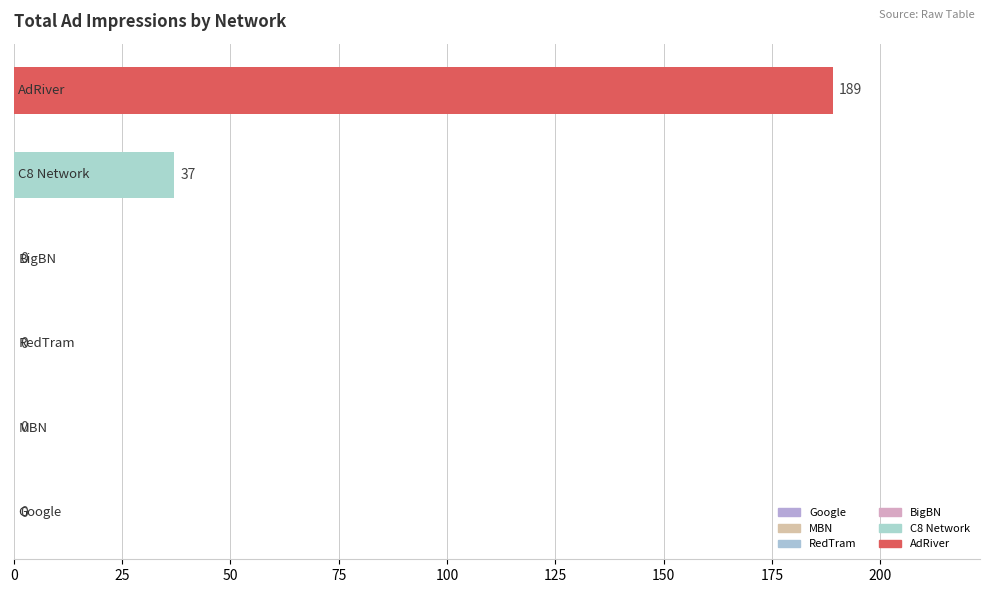

What is the maximum value shown in the chart?

189